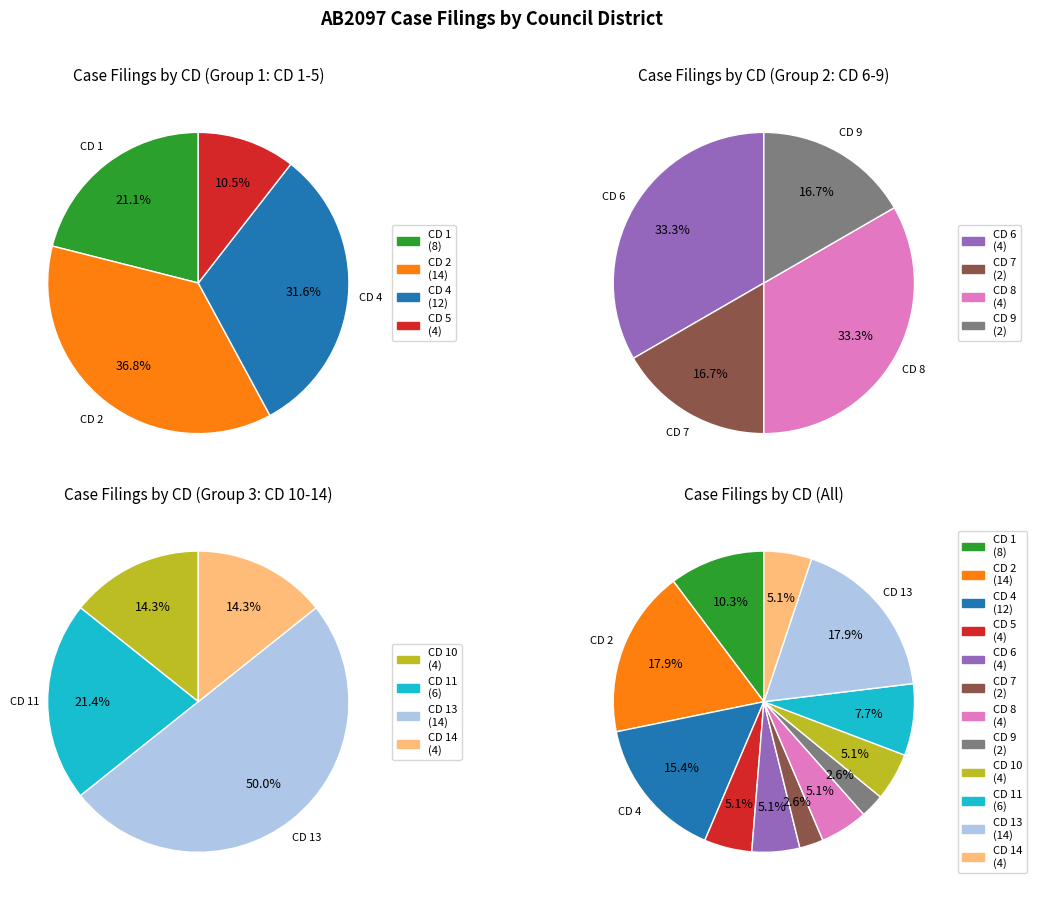

What is the smallest slice in the pie chart?

CD 7